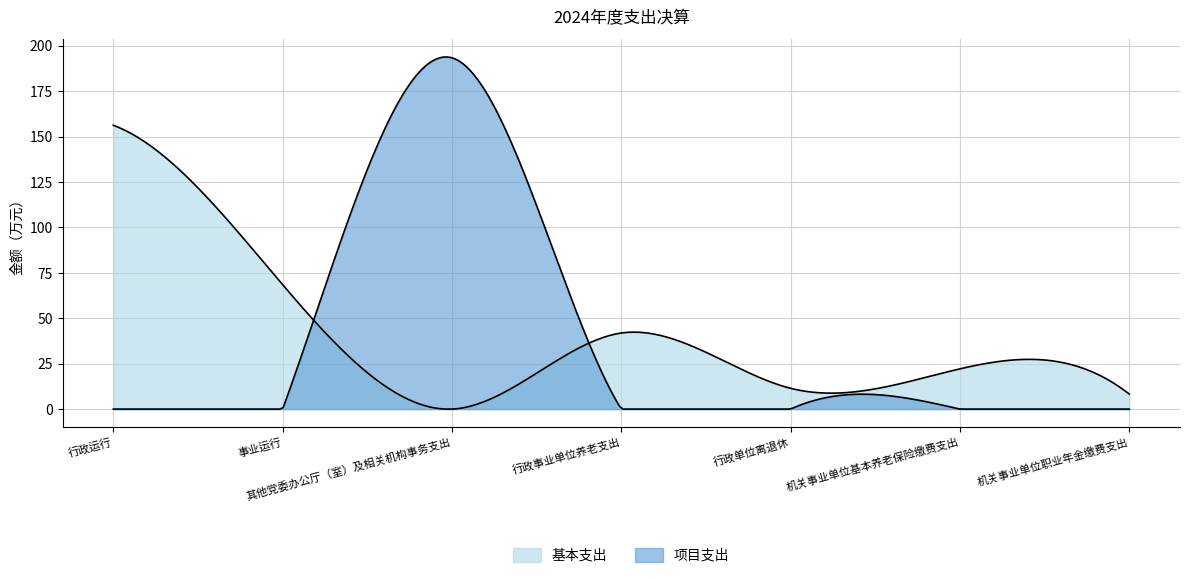

The value of 项目支出 at 行政单位离退休 is 0.0. True or false?

True